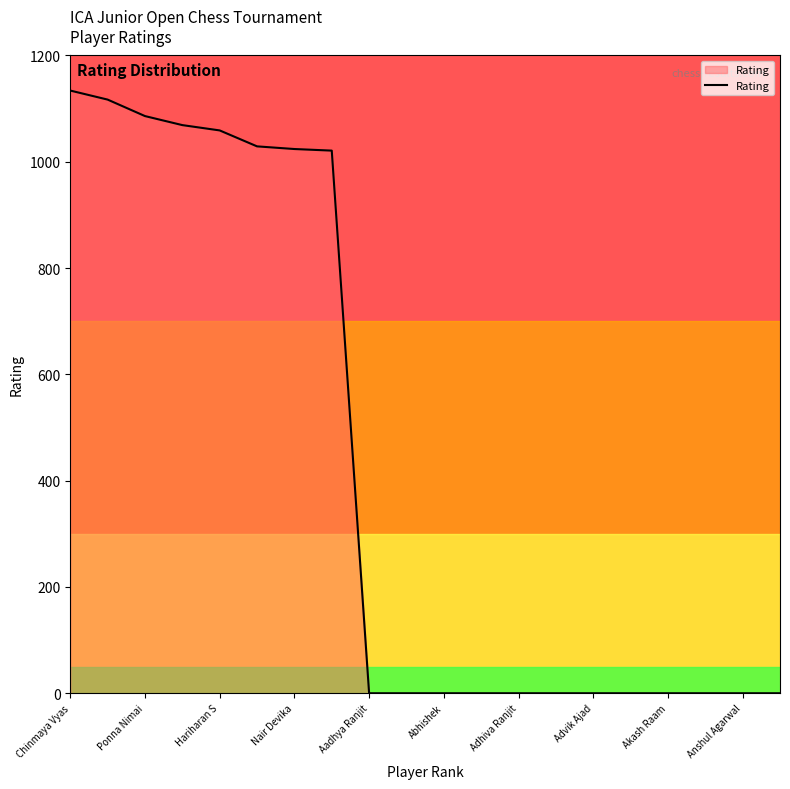

True or false: the data has more than 1 interior local peaks.

False